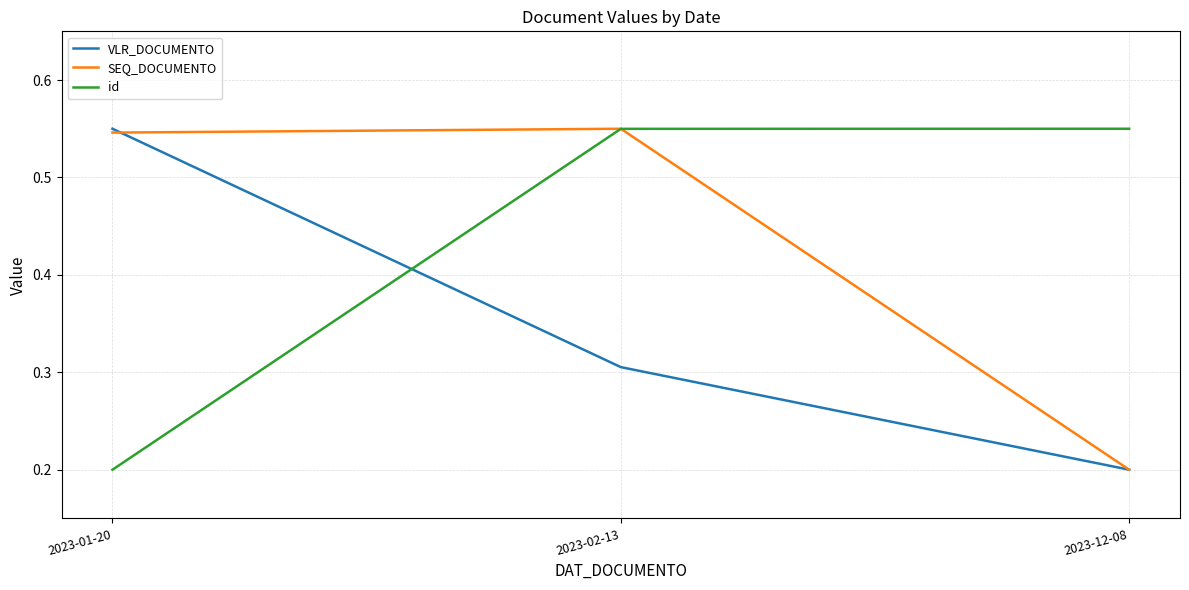

What position from the right is 2023-02-13?

2